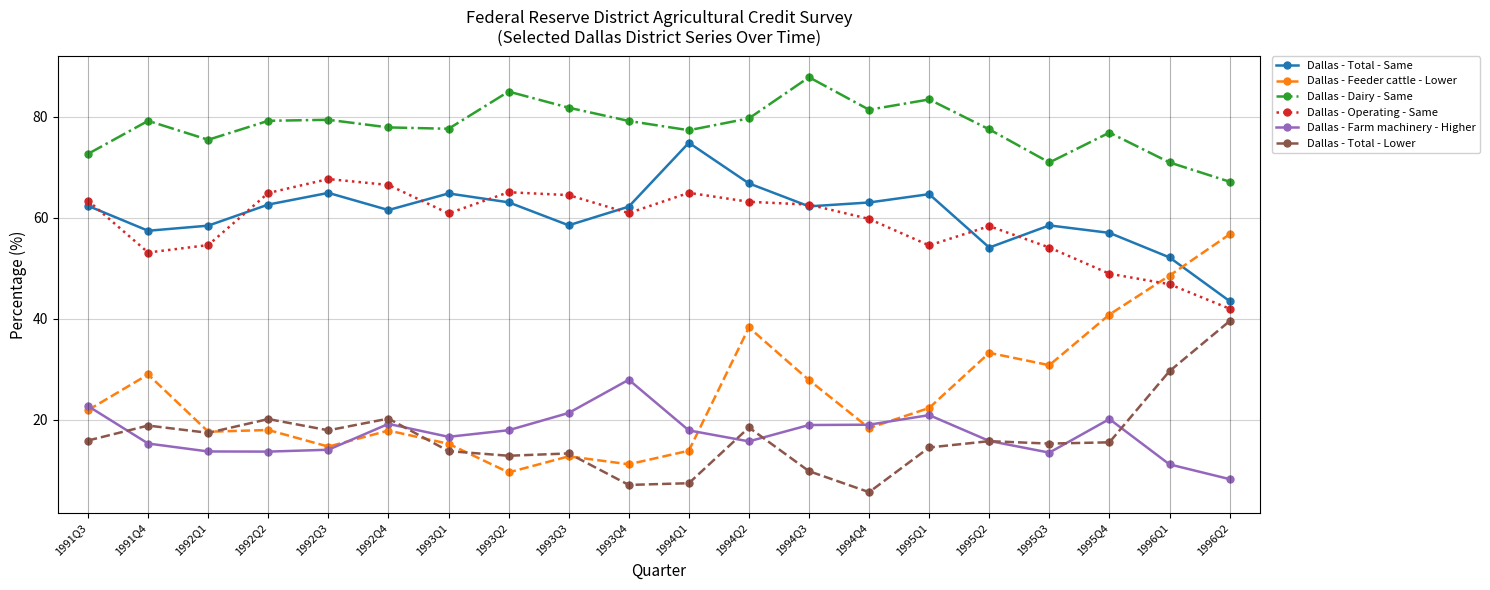

What are all the series names shown in the legend?

Dallas - Total - Same, Dallas - Feeder cattle - Lower, Dallas - Dairy - Same, Dallas - Operating - Same, Dallas - Farm machinery - Higher, Dallas - Total - Lower